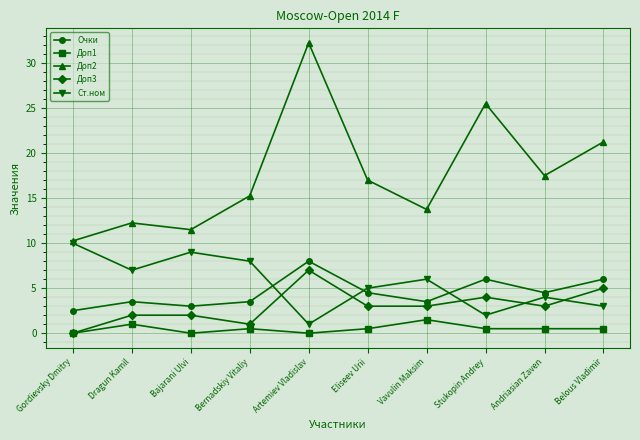

At which category is the sum across all series the highest?

Artemiev Vladislav